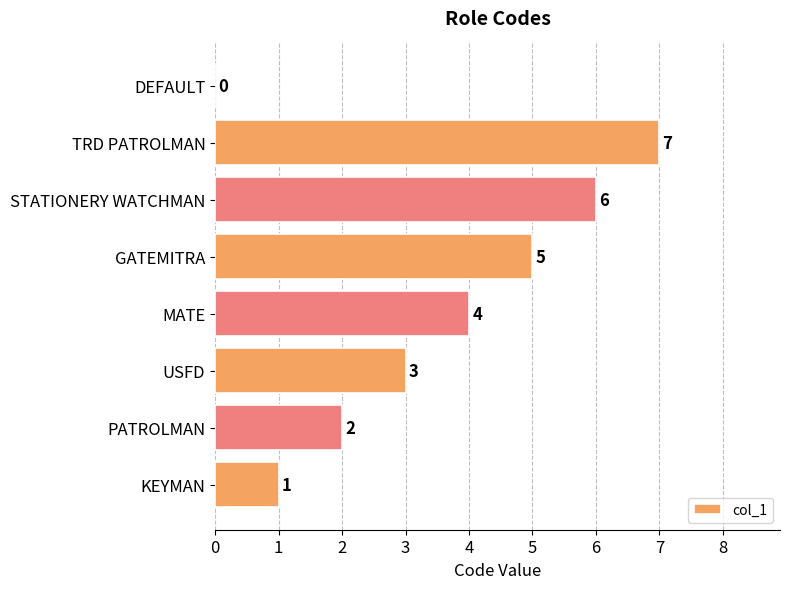

Where is the data nearest to the value 3?

USFD